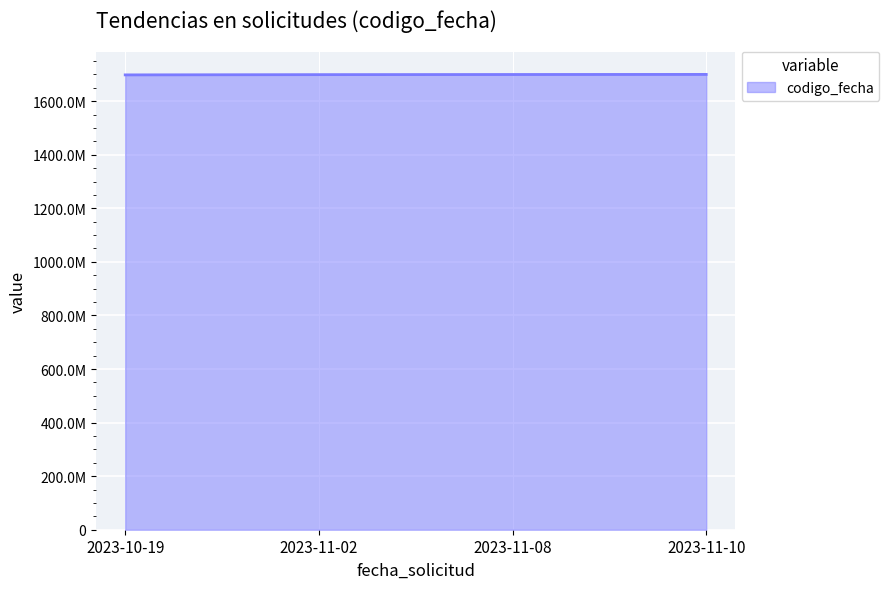

Does the chart display data point markers on the line(s)?

No